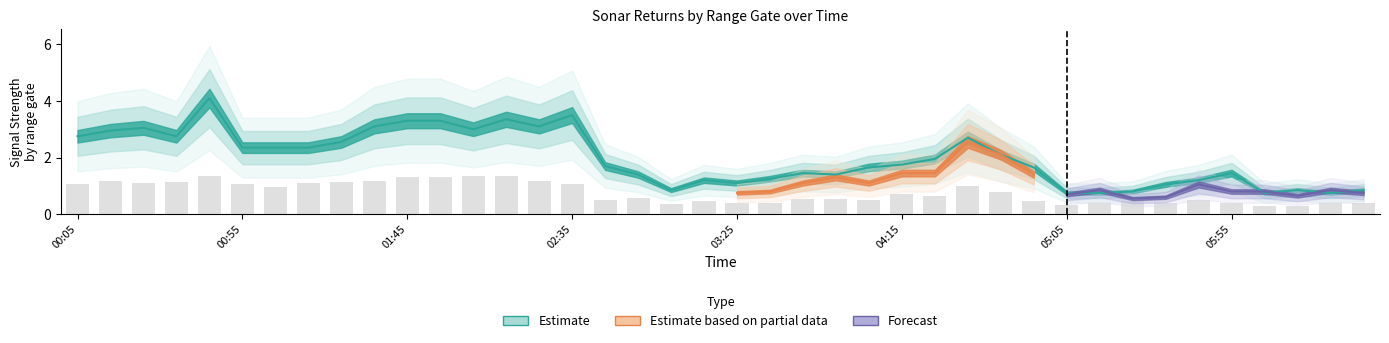

Are the bars horizontal?

No